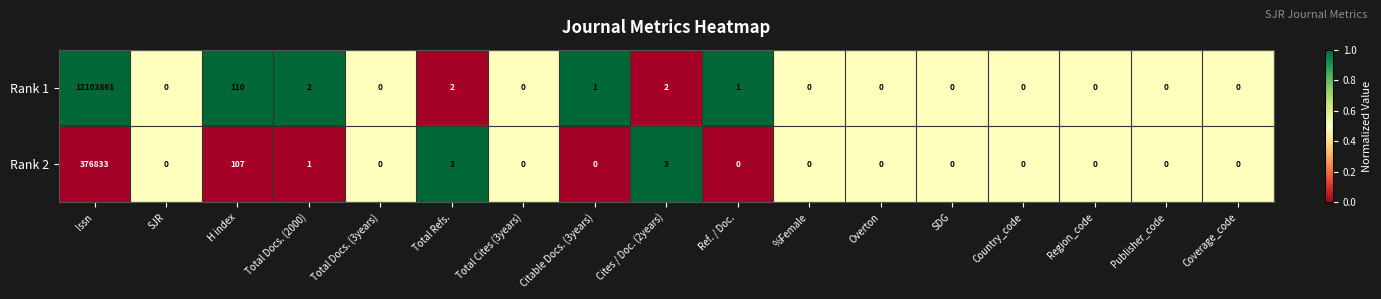

What is the difference between the Rank 2 values at Ref. / Doc. and Issn?

376833